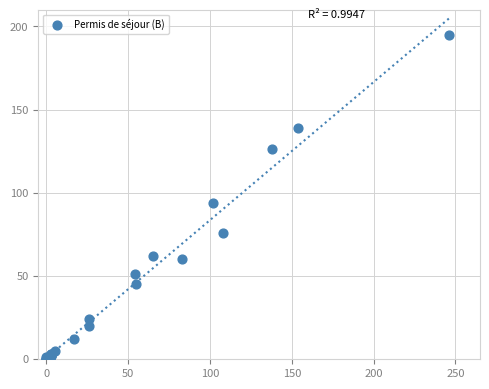

What Y value in the scatter plot is closest to 97?

94